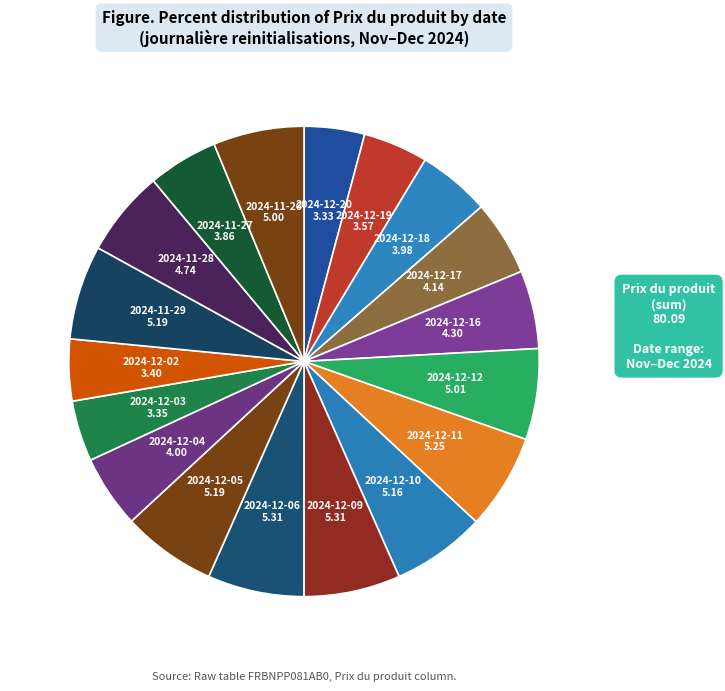

True or false: 2024-12-20 accounts for 17% of the total.

False